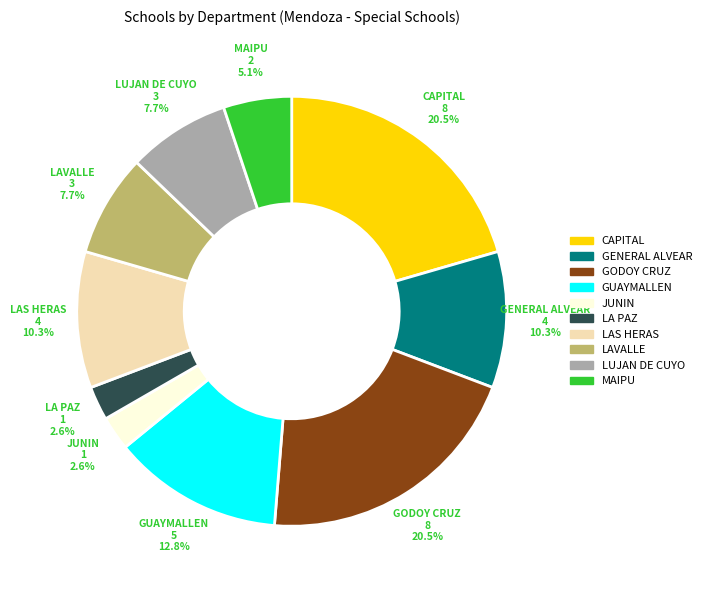

Is LAVALLE the majority of the pie?

No